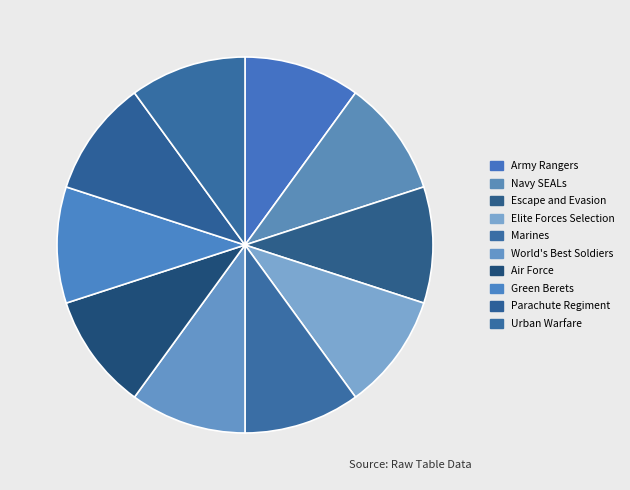

What percentage is the Navy SEALs slice, to the nearest percent?

10%